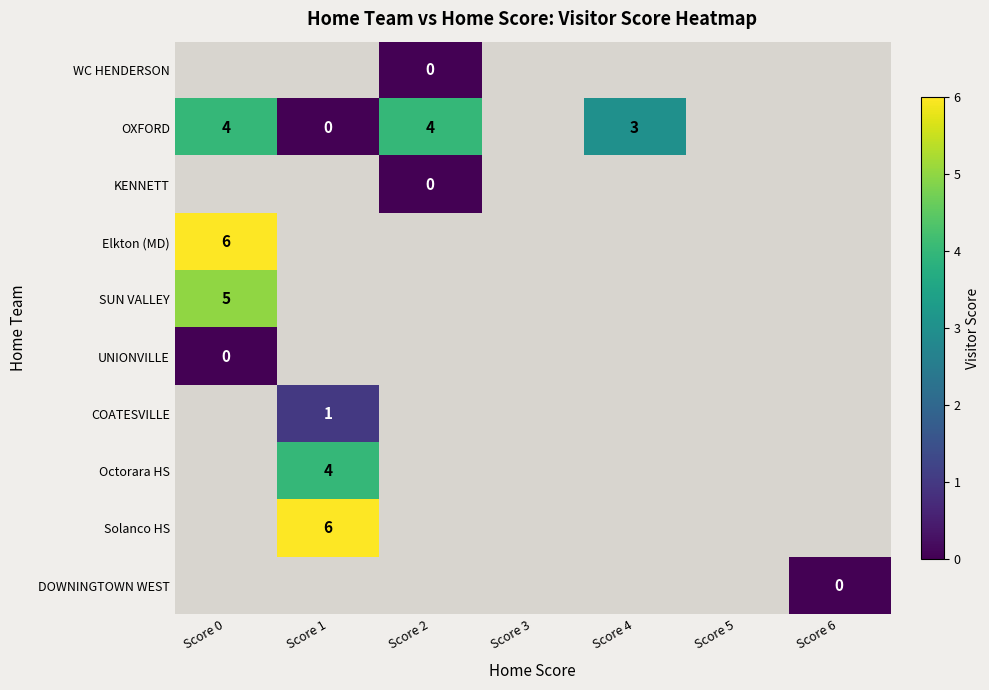

How many series are shown in this chart?

10